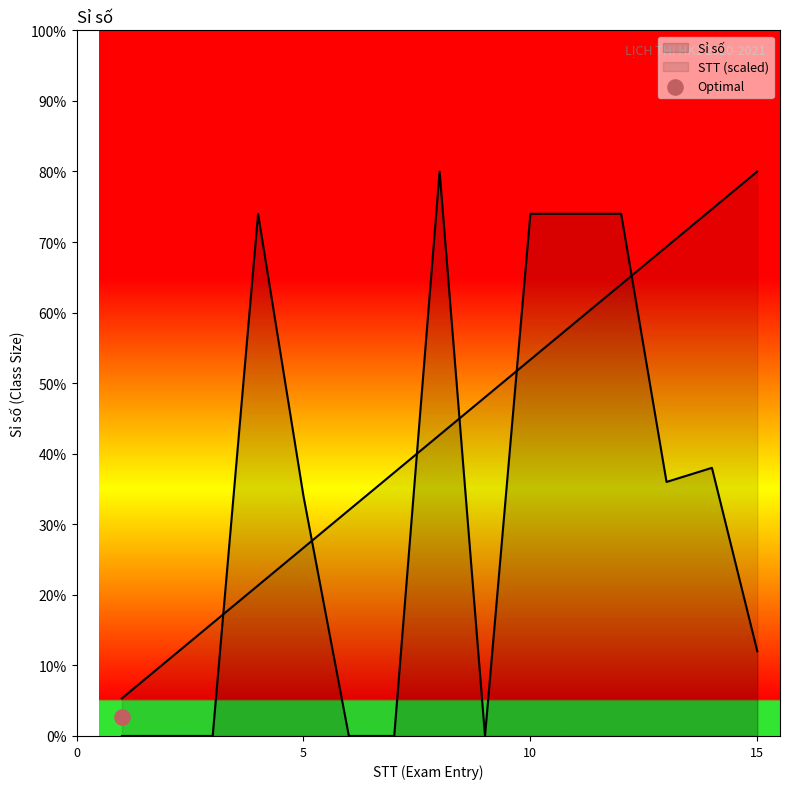

Is the value of STT at 11 greater than the value of Sỉ số at 11?

No